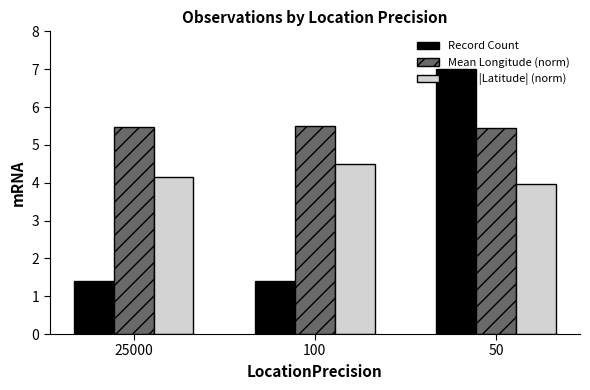

What is the maximum value shown in the chart?

7.0